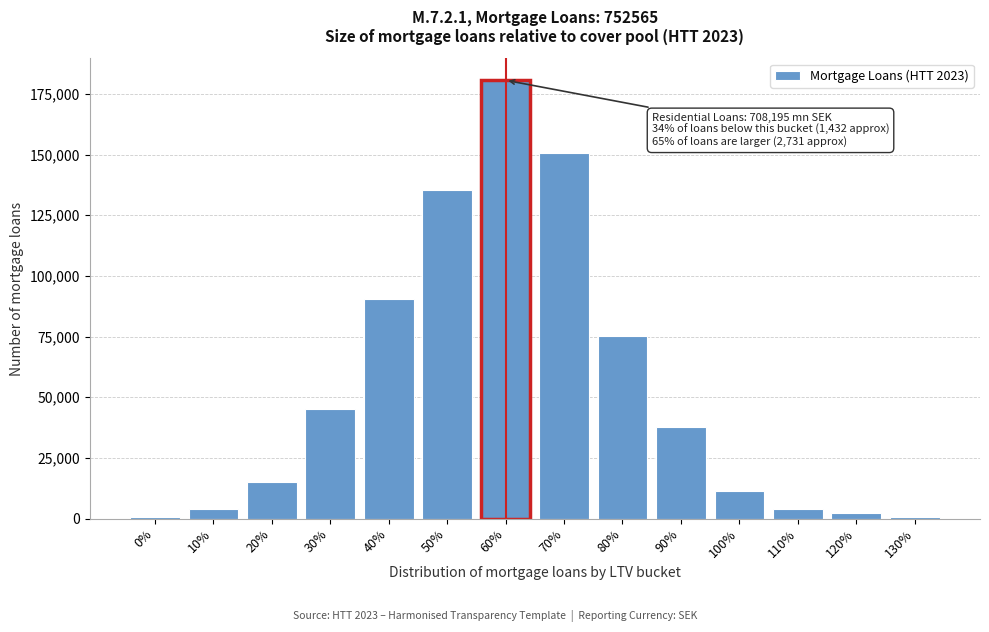

Reading left to right, what are all the values shown in this chart?

753	3763	15051	45154	90308	135462	180615	150513	75256	37628	11288	3763	2258	753